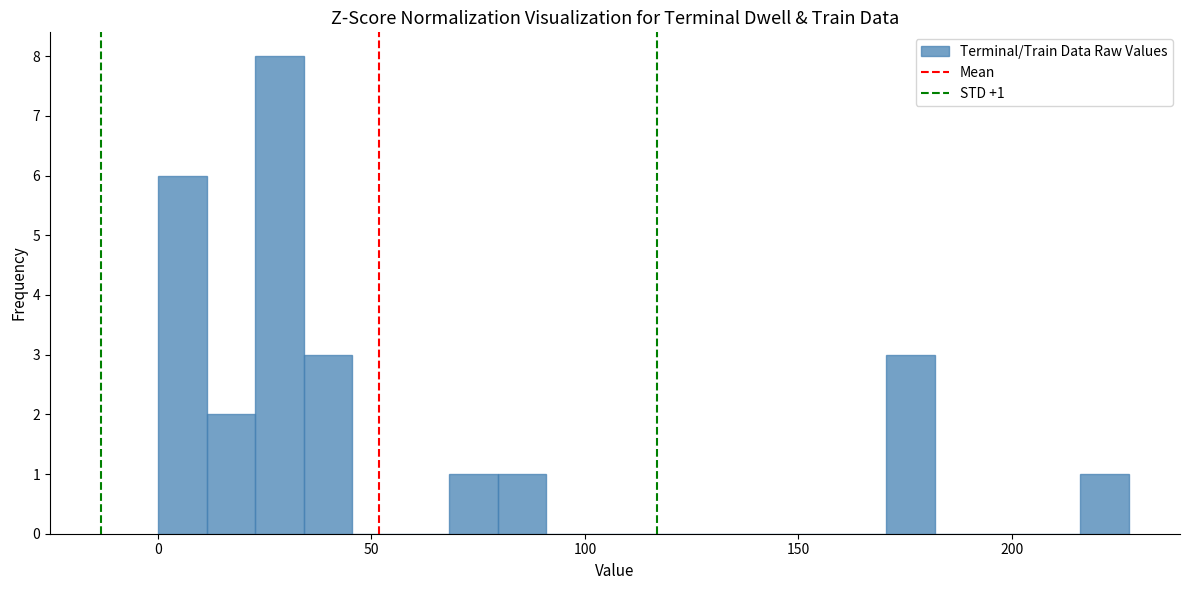

Around what value on the x-axis is the tallest bar? Give the approximate position of its centre, as read against the axis.

30